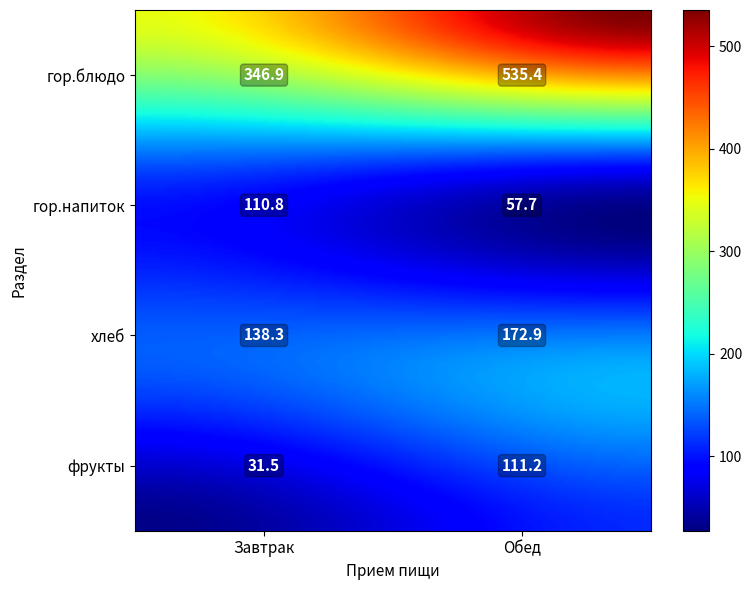

What is the highest value of the Завтрак series?

346.9